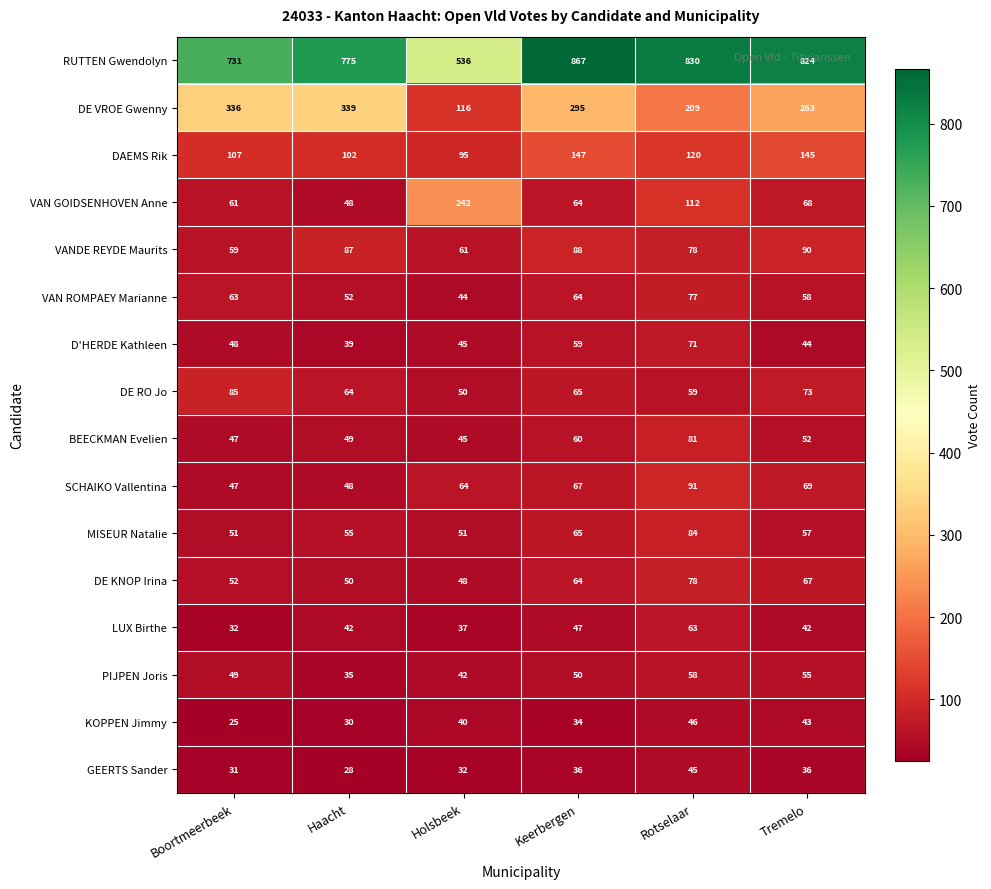

The LUX Birthe series shows 32 at Boortmeerbeek. True or false?

True